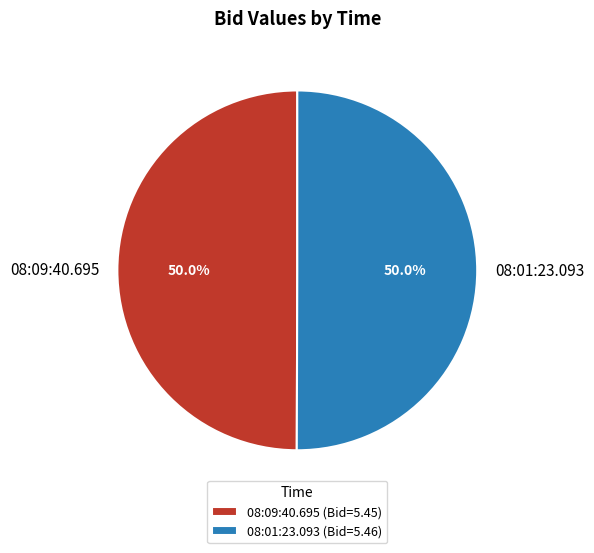

What is the ratio of the value at 08:09:40.695 (Bid=5.45) to the value at 08:01:23.093 (Bid=5.46)?

1.0